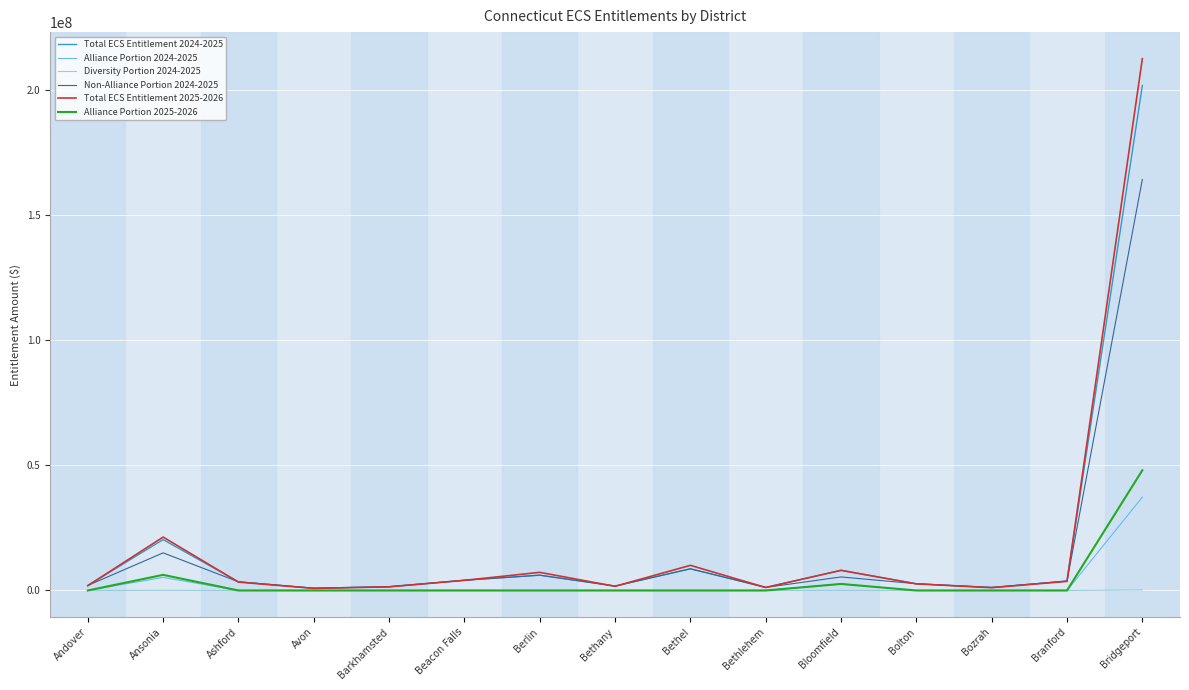

List the series in order of their peak value, highest first.

Total ECS Entitlement 2025-2026, Total ECS Entitlement 2024-2025, Non-Alliance Portion 2024-2025, Alliance Portion 2025-2026, Alliance Portion 2024-2025, Diversity Portion 2024-2025